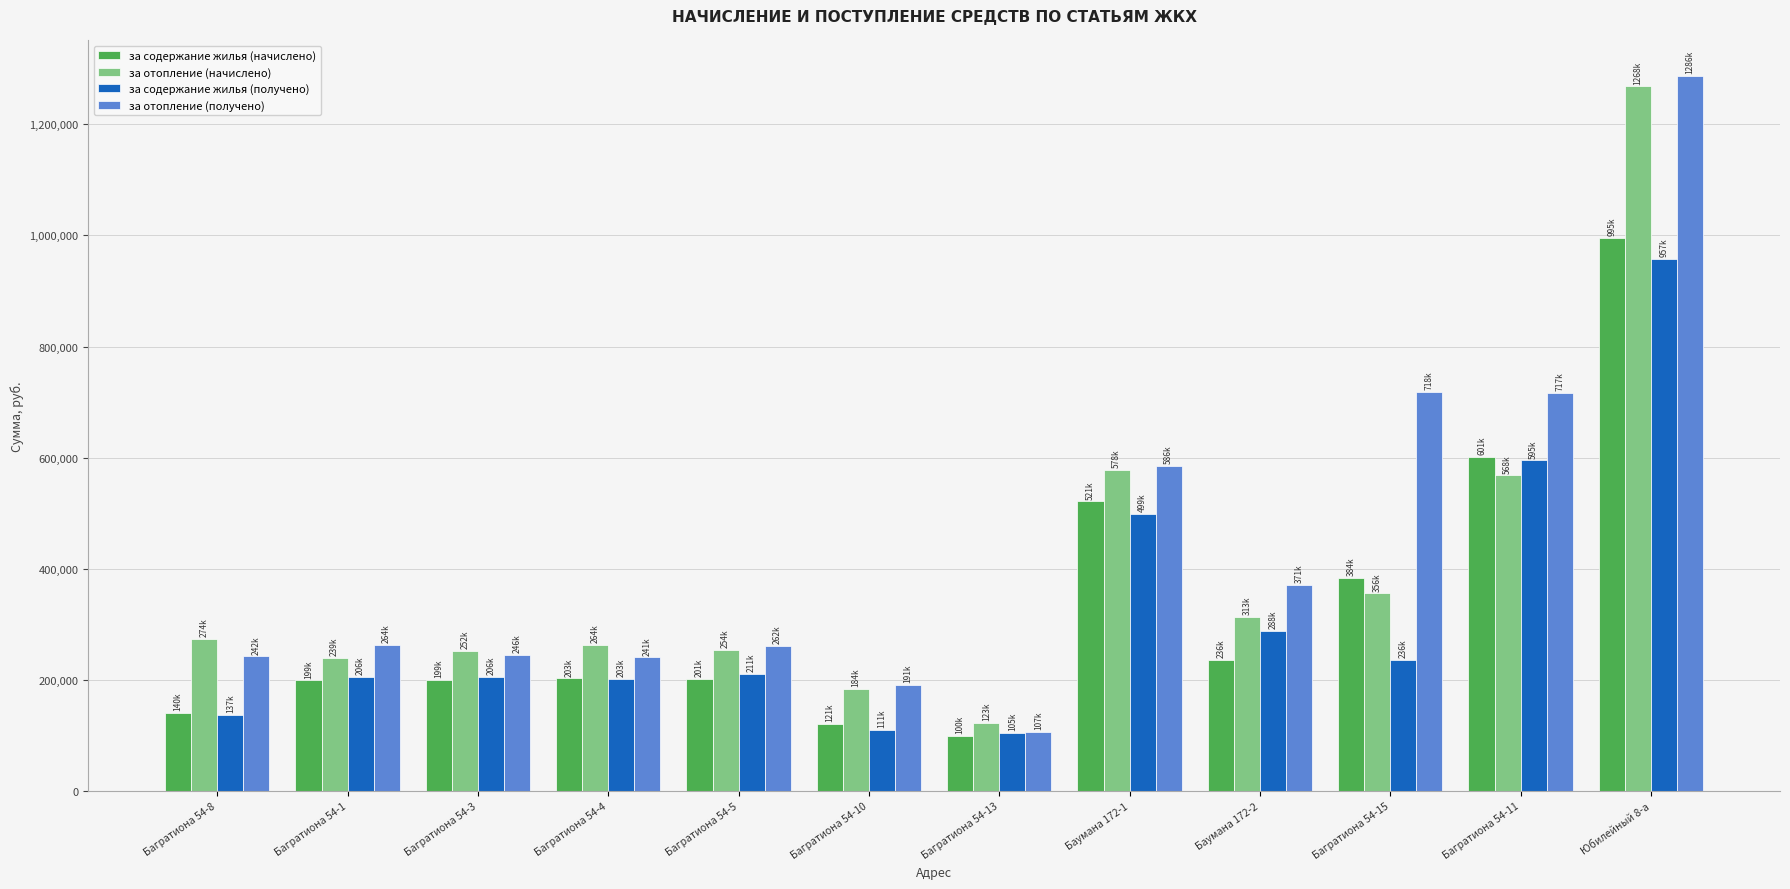

How many series are shown in this chart?

4